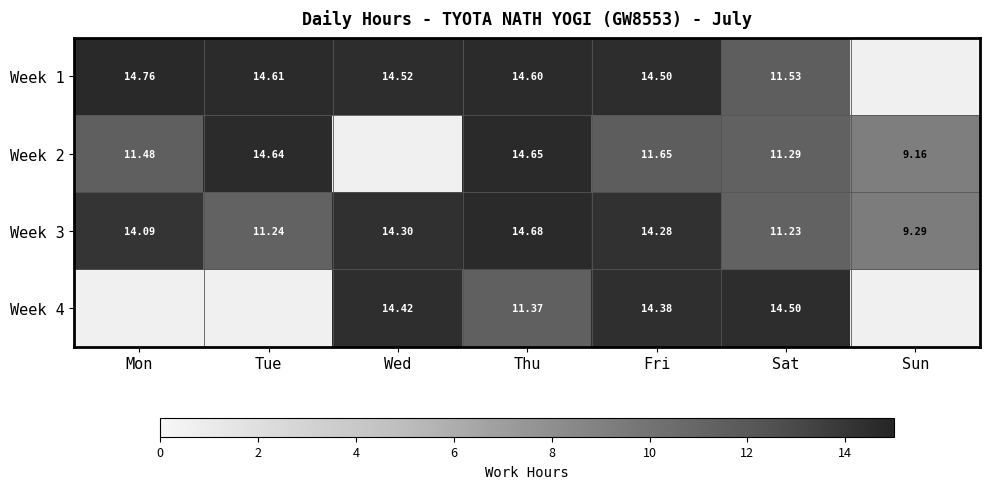

List the labels in order of Week 3 value, largest first.

Thu, Wed, Fri, Mon, Tue, Sat, Sun